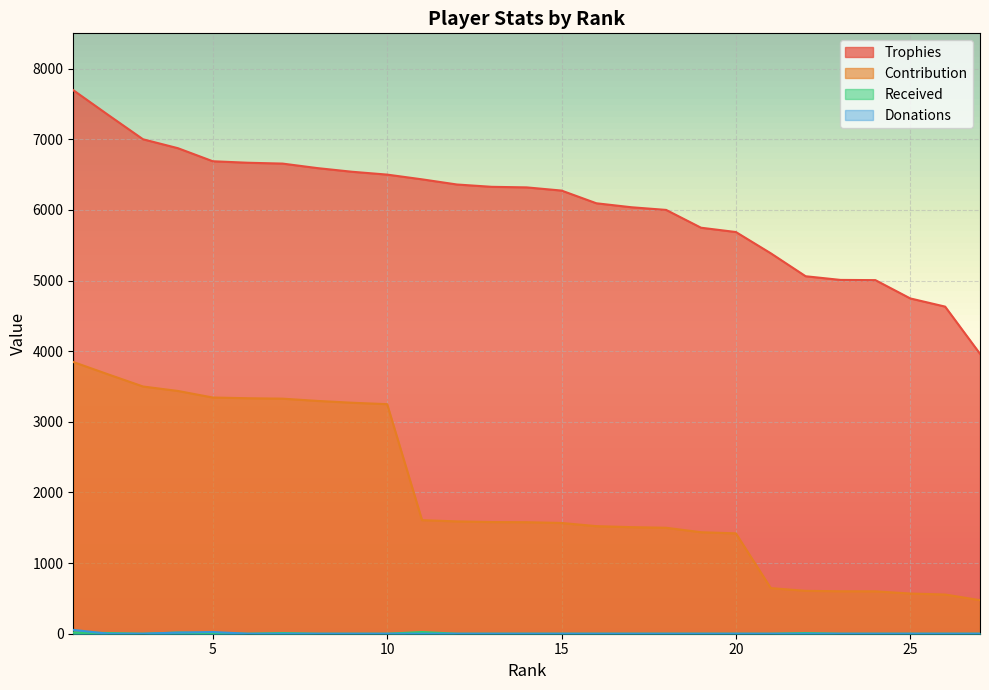

How many positive values does the Donations series have?

3